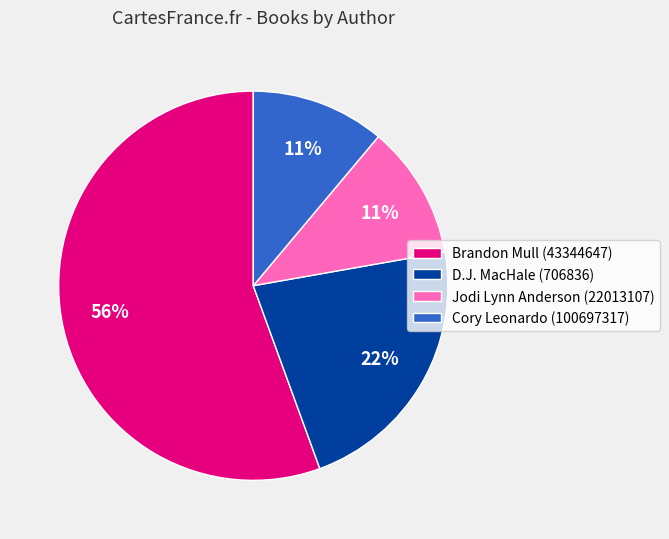

Which has a higher value, D.J. MacHale (706836) or Jodi Lynn Anderson (22013107)?

D.J. MacHale (706836)